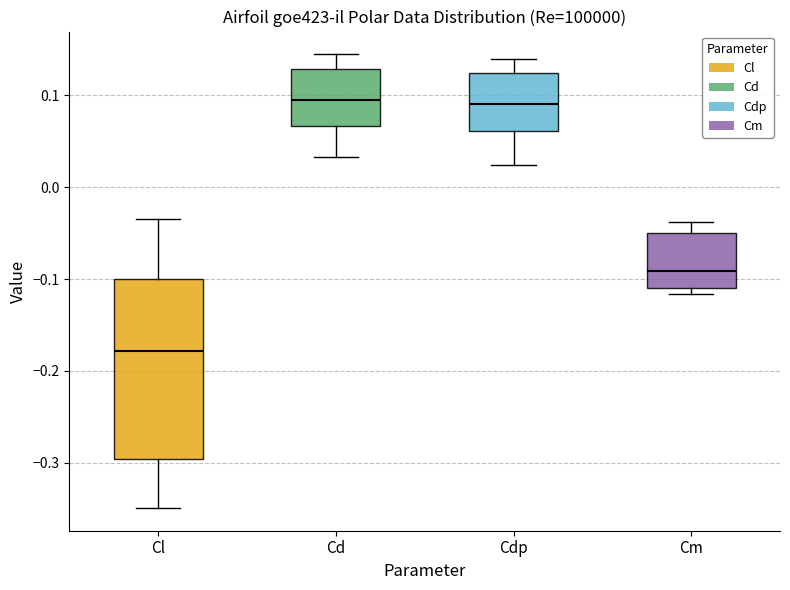

Reading left to right, read every box against the y-axis: the position of its median line, the range the box covers, and the ends of its whiskers. The values are not printed on the chart, so give them approximately, as read against the axis.

Cl: median -0.18, box -0.30 to -0.10, whiskers -0.35 to -0.03
Cd: median 0.10, box 0.07 to 0.13, whiskers 0.03 to 0.14
Cdp: median 0.09, box 0.06 to 0.12, whiskers 0.02 to 0.14
Cm: median -0.09, box -0.11 to -0.05, whiskers -0.12 to -0.04